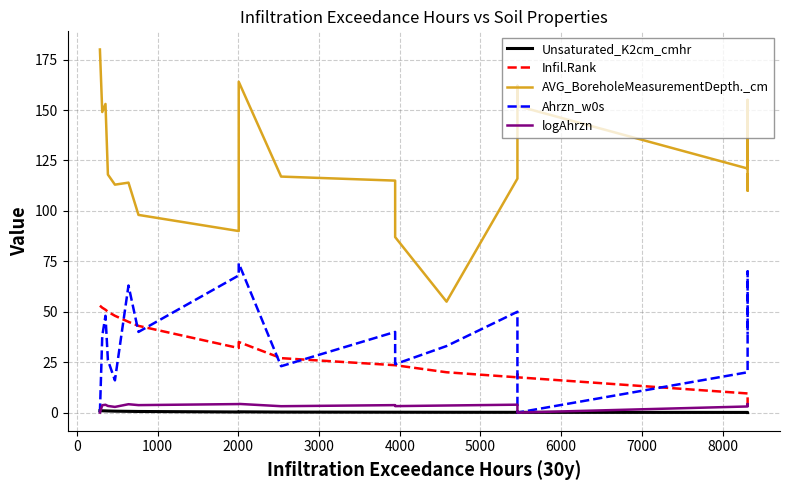

In Infil.Rank, how many points are lower than both neighbors (excluding endpoints)?

2